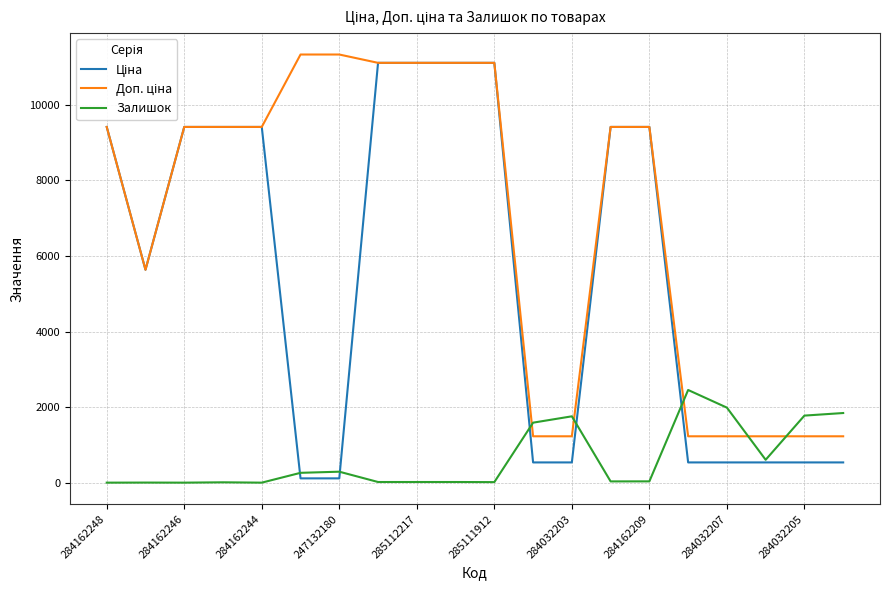

What is the maximum value shown in the chart?

11334.0